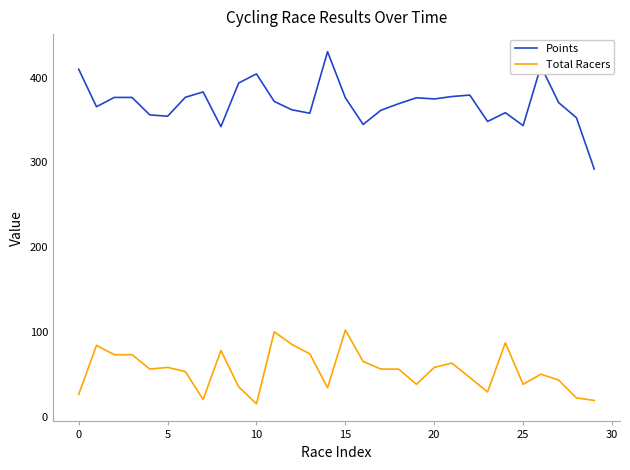

What is the maximum value shown in the chart?

430.6